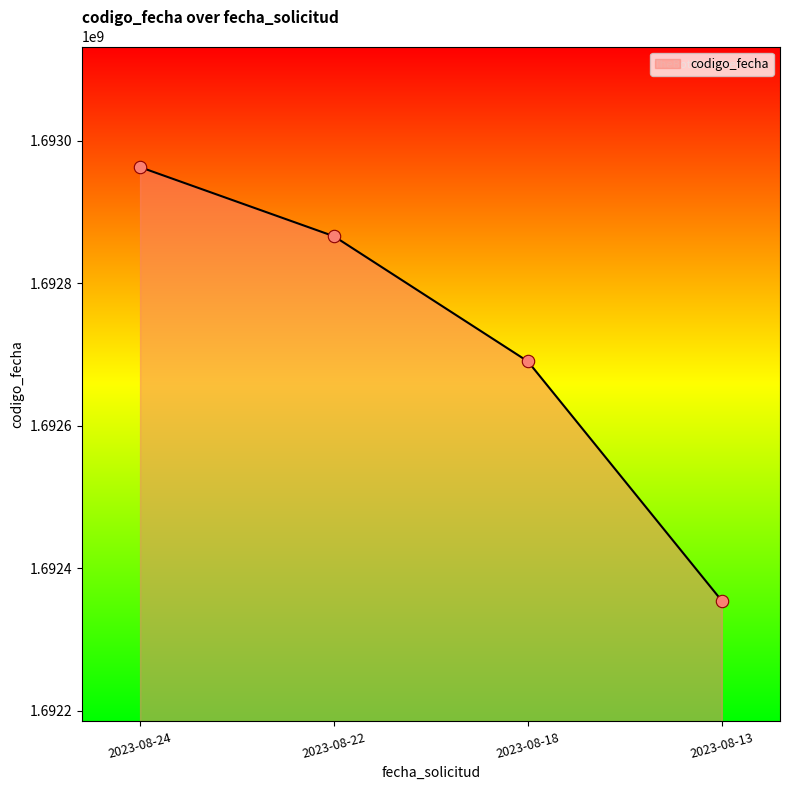

What is the ratio of the value at 2023-08-18 to the value at 2023-08-22?

1.0